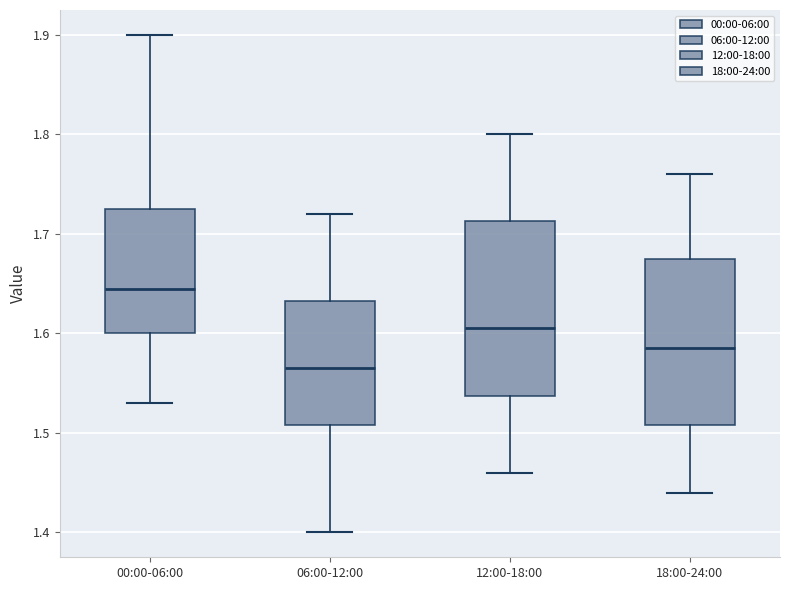

Which box's median line is the highest?

00:00-06:00